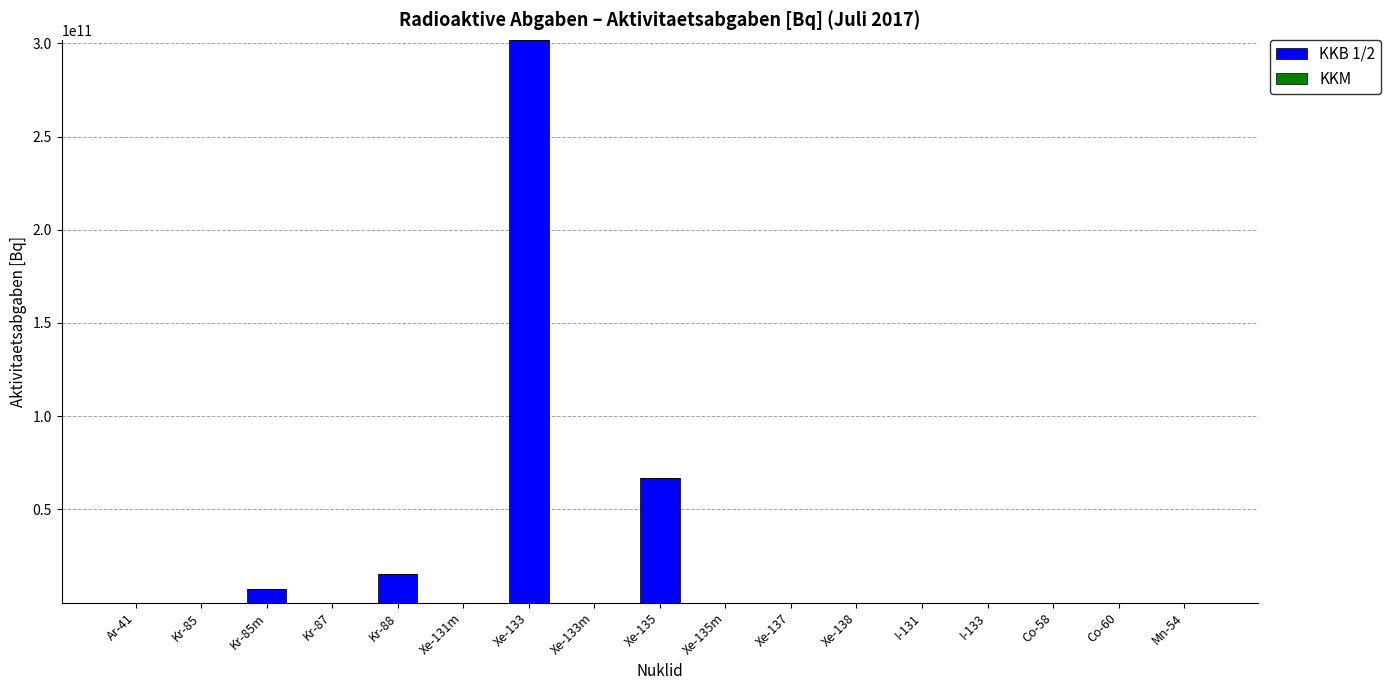

At which label does KKB 1/2 reach its peak?

Xe-133